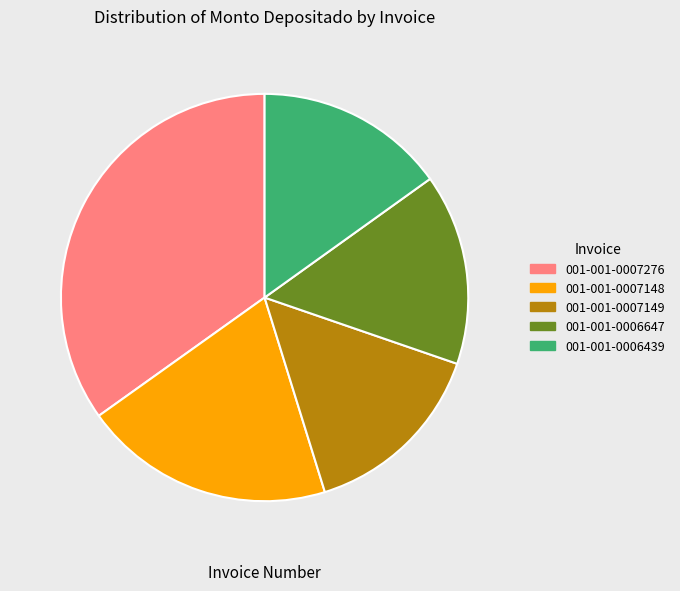

What is the ratio of the value at 001-001-0006439 to the value at 001-001-0007149?

1.0